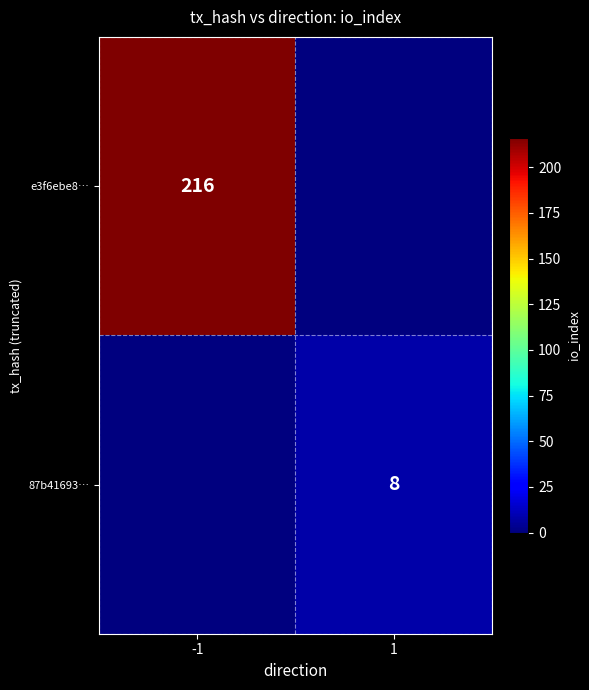

The 87b41693… series shows 8 at 1. True or false?

True